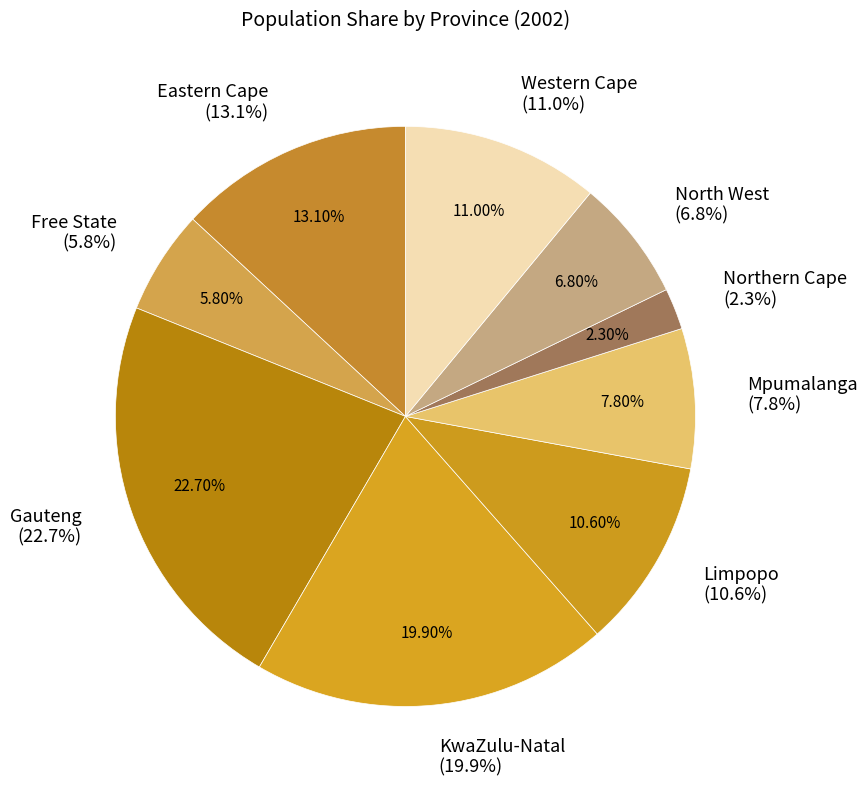

To the nearest percent, what is the difference between the Free State and Limpopo slice percentages?

5%